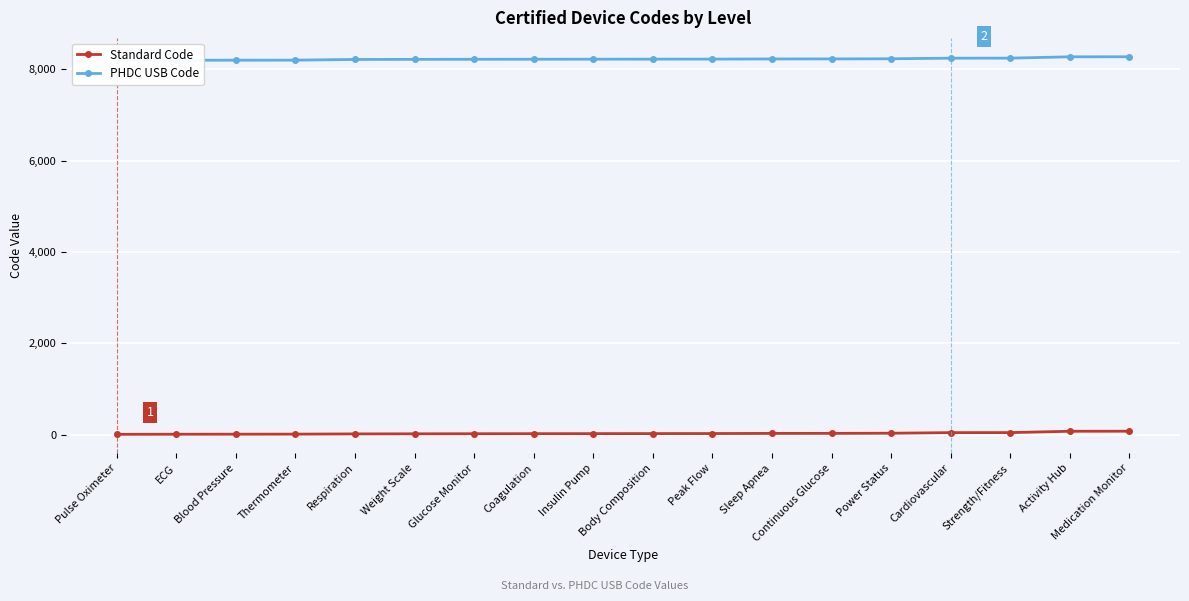

Reading left to right, what are all the values shown in this chart?

Standard Code: 4	6	7	8	13	15	17	18	19	20	21	24	25	28	41	42	71	72
PHDC USB Code: 8196	8198	8199	8200	8215	8217	8219	8220	8221	8222	8223	8226	8227	8230	8243	8244	8273	8274